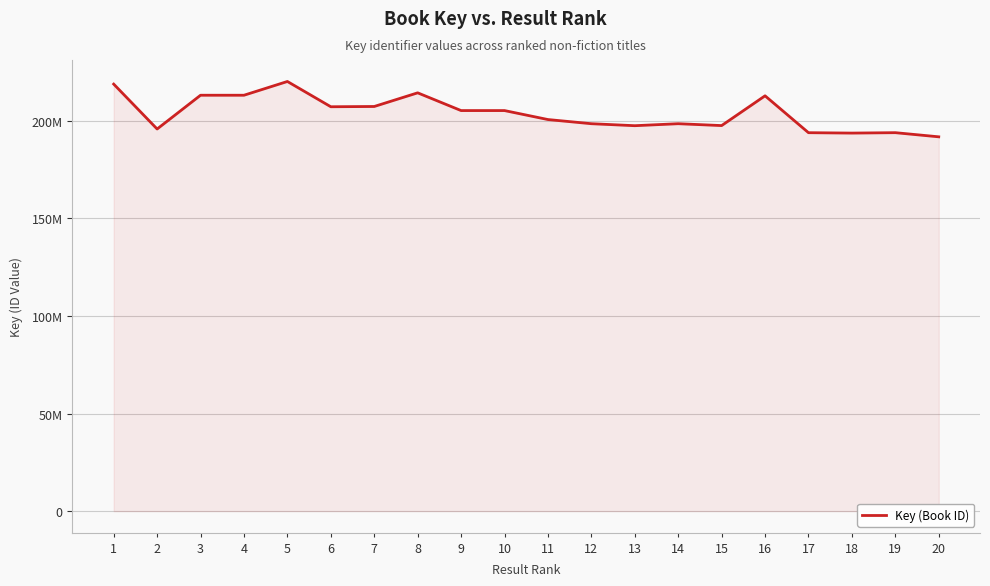

Rank the categories by value from highest to lowest.

5, 1, 8, 4, 3, 16, 7, 6, 9, 10, 11, 14, 12, 15, 13, 2, 19, 17, 18, 20